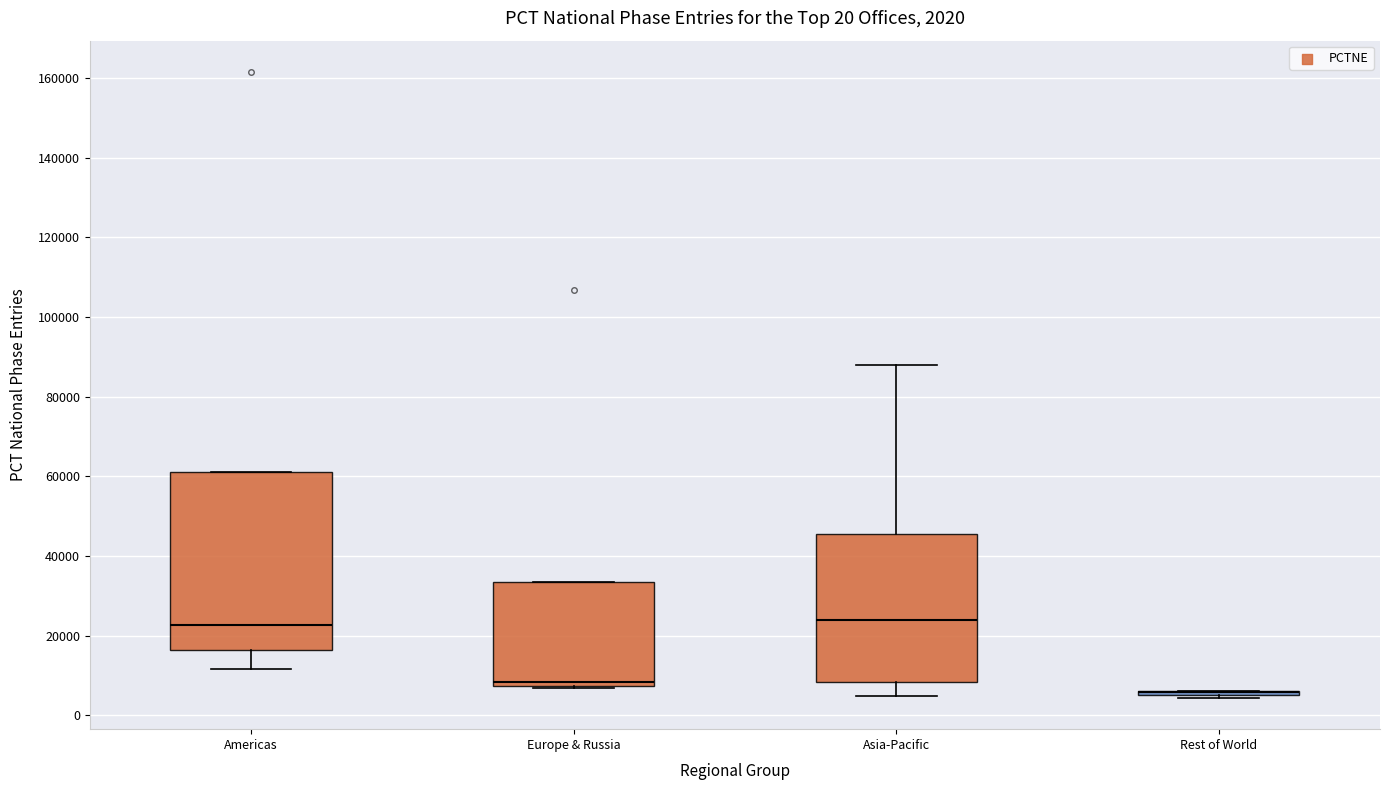

Which box is the tallest, from its lower edge to its upper edge?

Americas